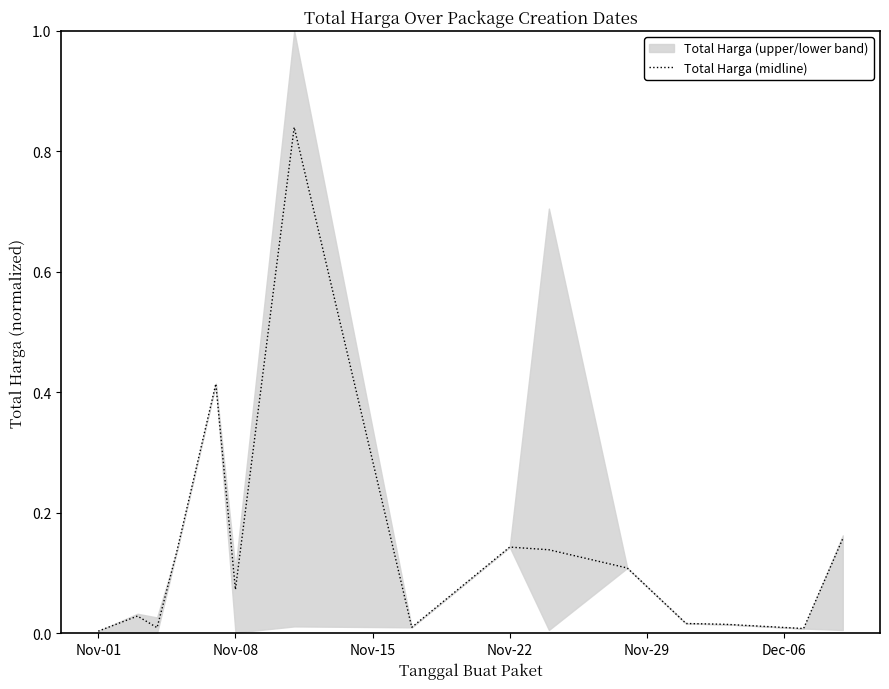

At which label is the value closest to 0?

Nov-01